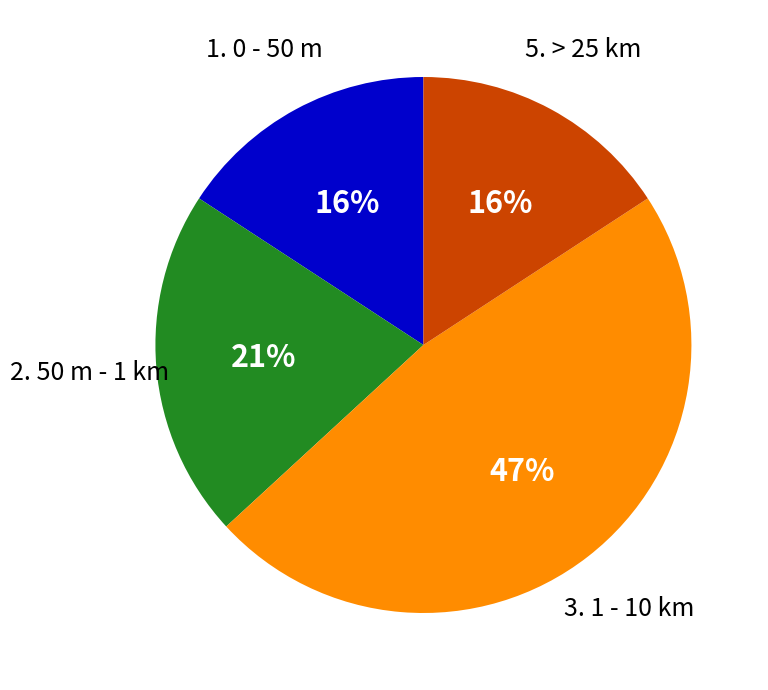

Does any single category account for the majority?

No